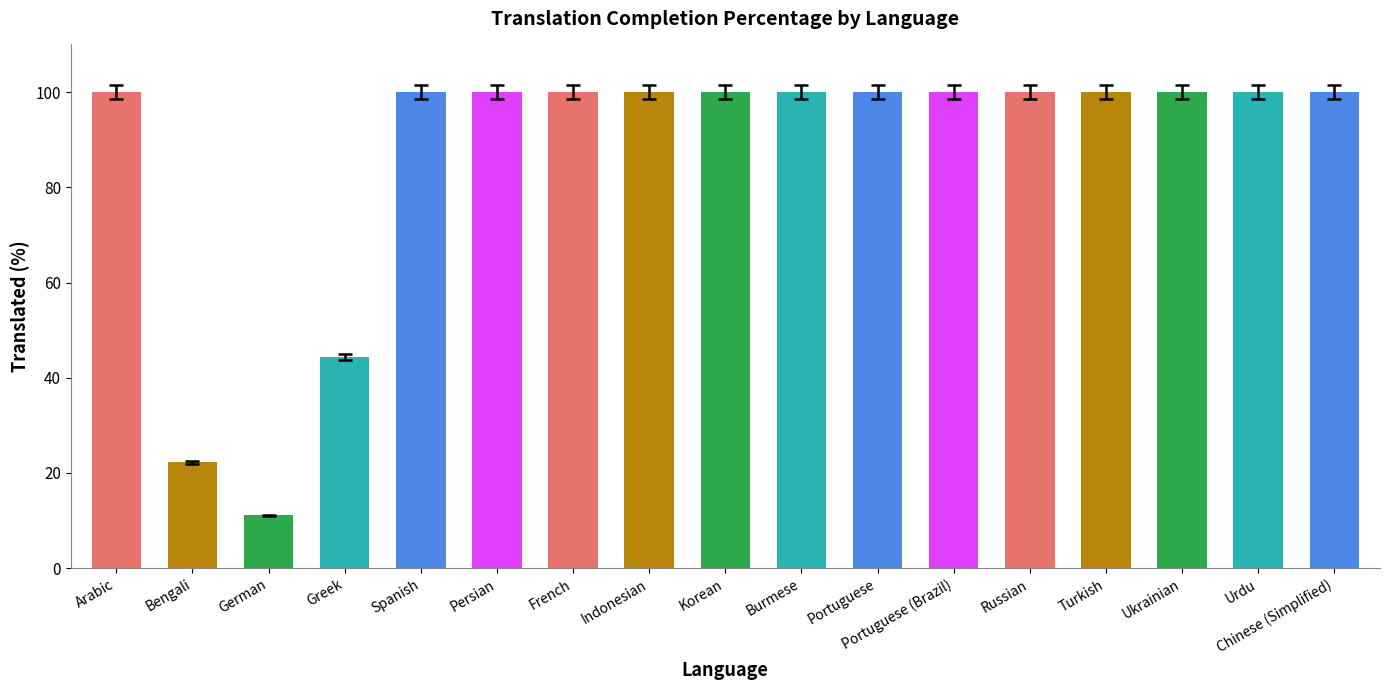

What is the sum of the values at Burmese and Portuguese (Brazil)?

200.0